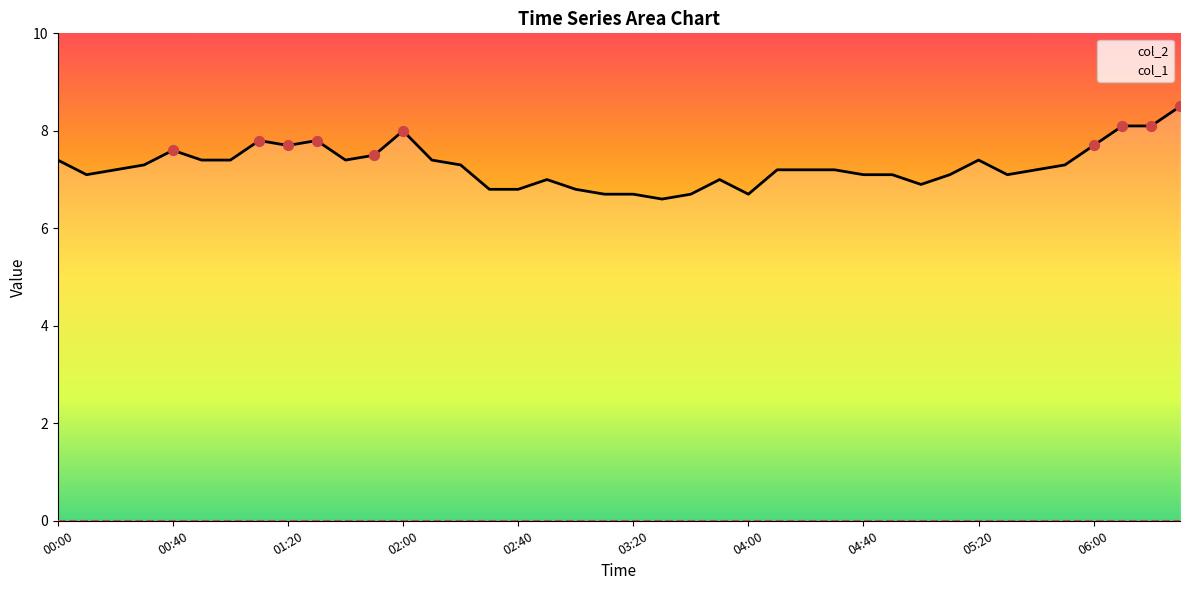

Approximately how many times larger is the value at 06:20 compared to 03:50?

1.2